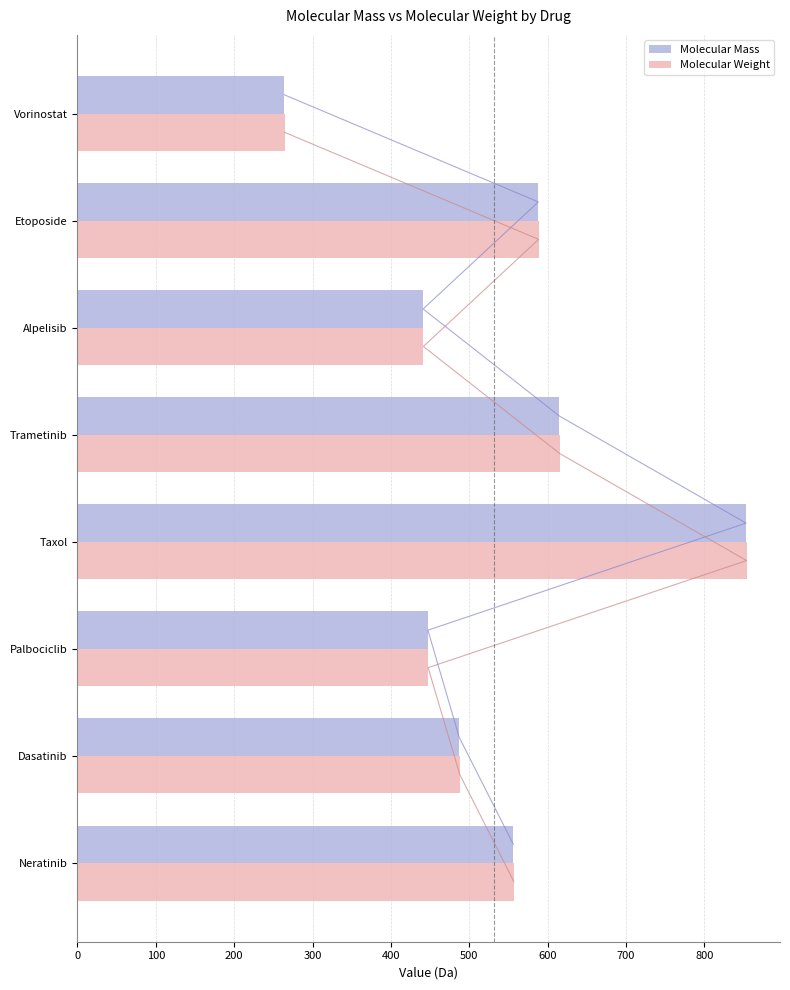

Is the value of Molecular Weight at Etoposide greater than the value of Molecular Mass at Dasatinib?

Yes